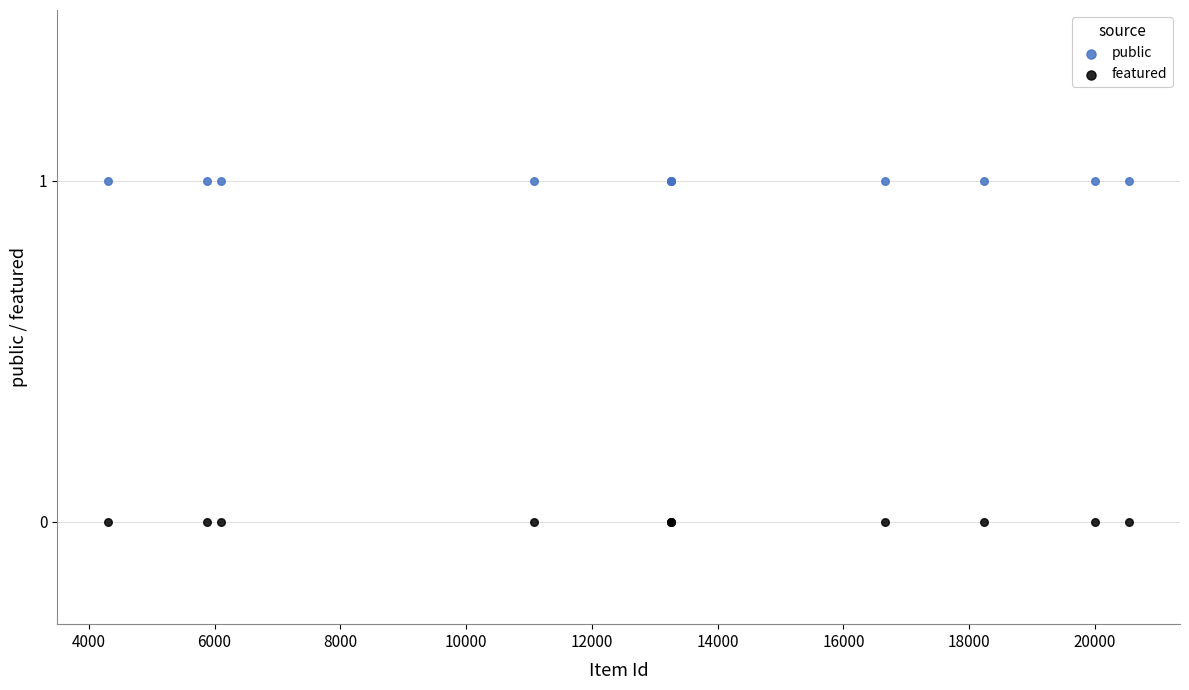

Which series contains the lowest Y value?

featured